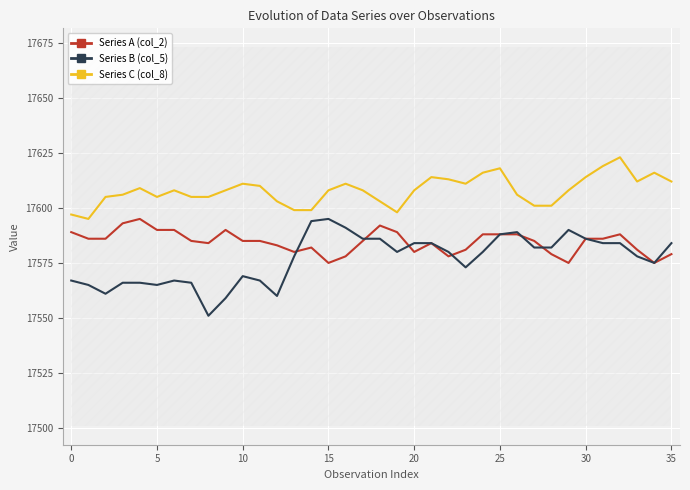

What is the approximate value of Series C (col_8) at 29?

17608